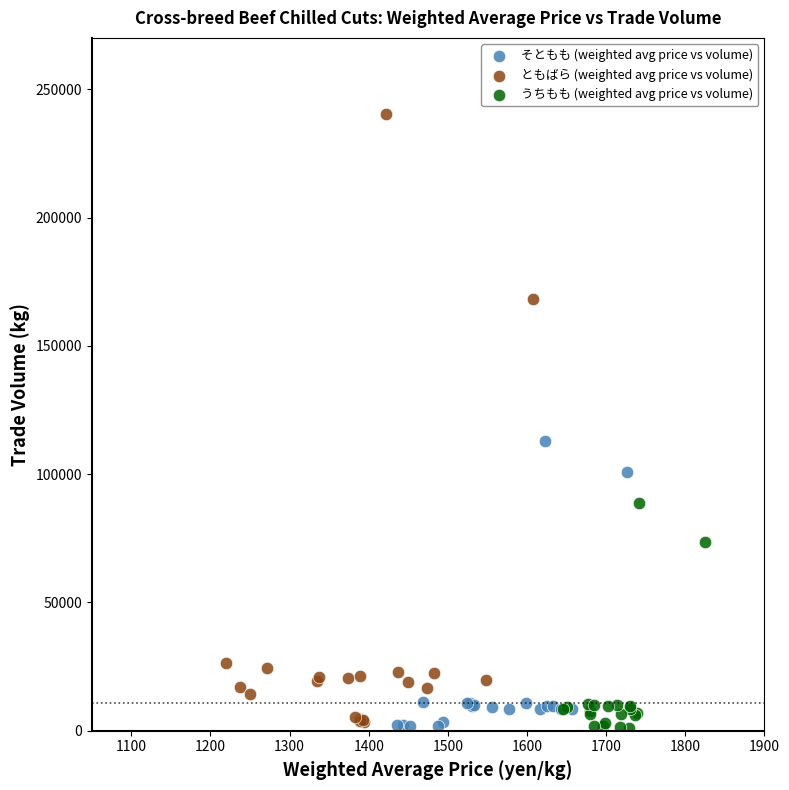

Which series has the widest spread of Y values?

ともばら (weighted avg price vs volume)